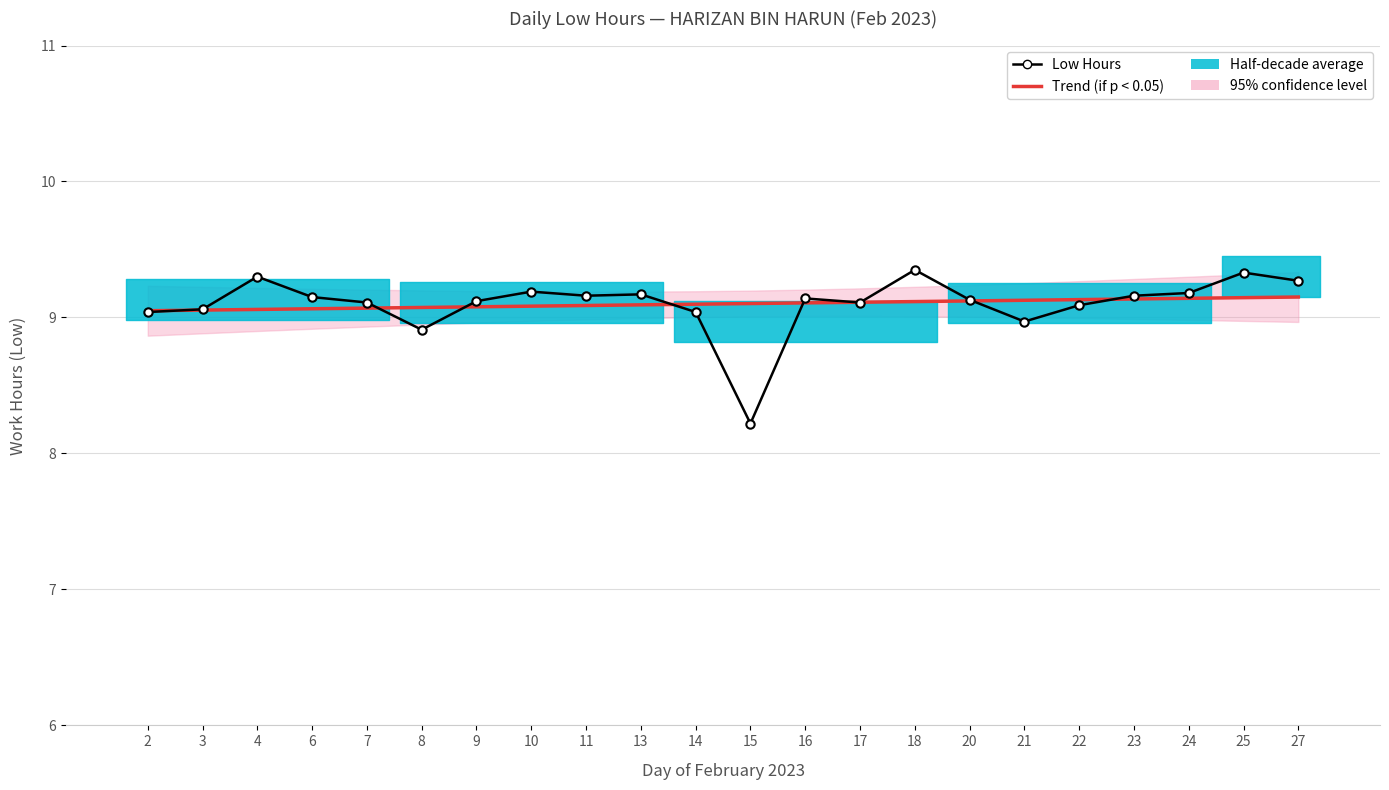

What is the average value of the Low Hours series?

9.1